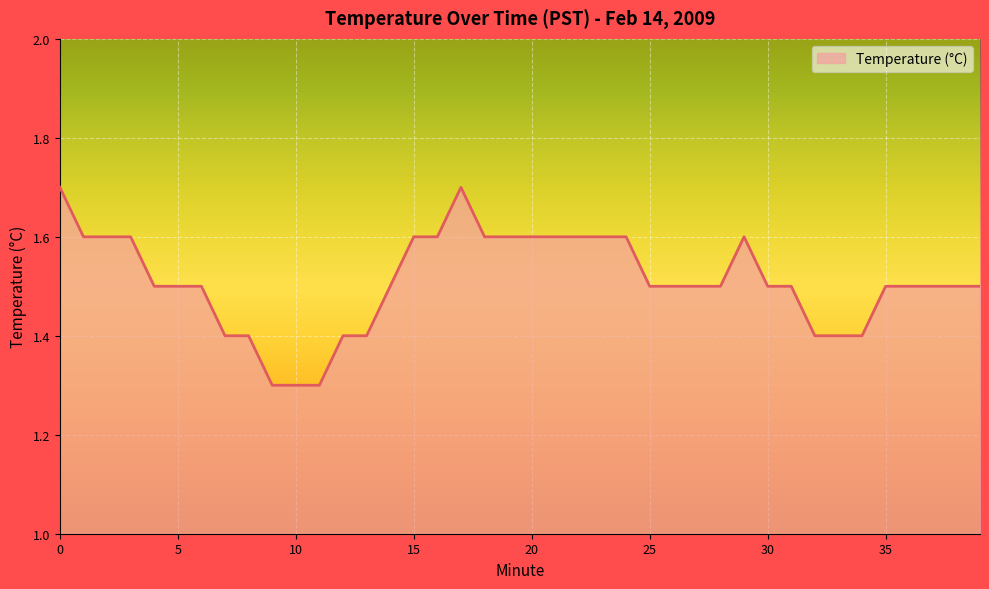

How many lines are shown in the chart?

1